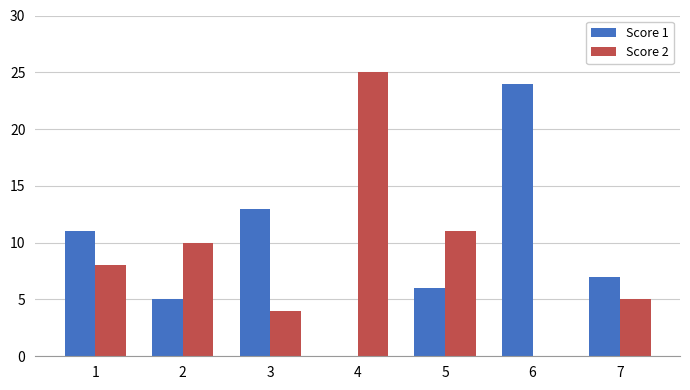

At which label does Score 1 reach its peak?

6